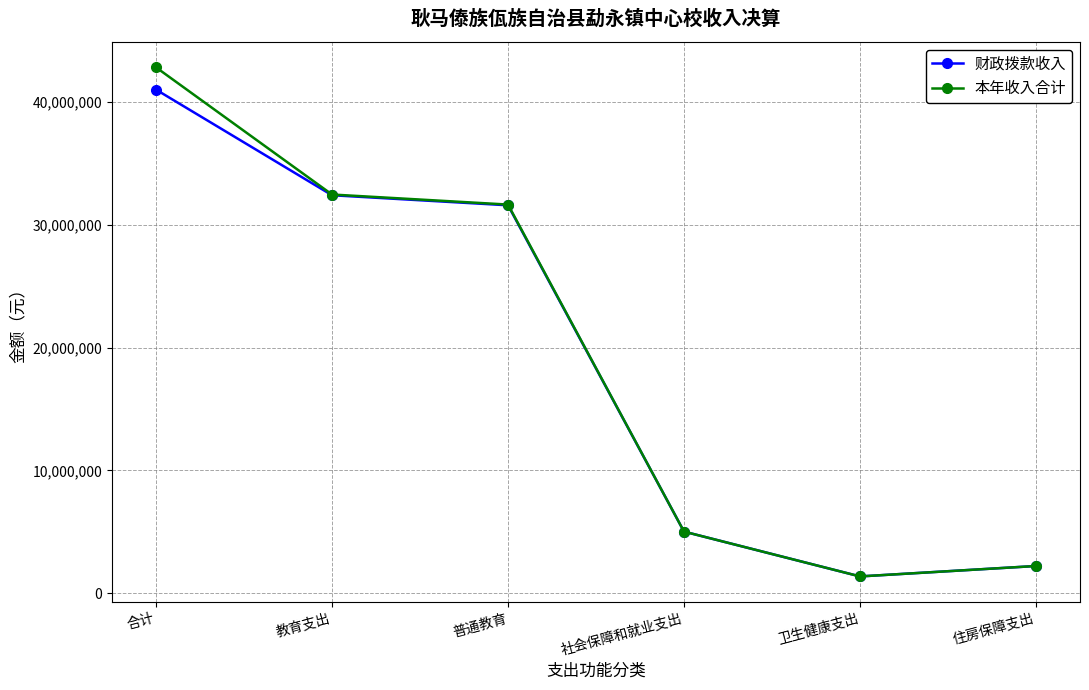

What position from the left is 教育支出?

2